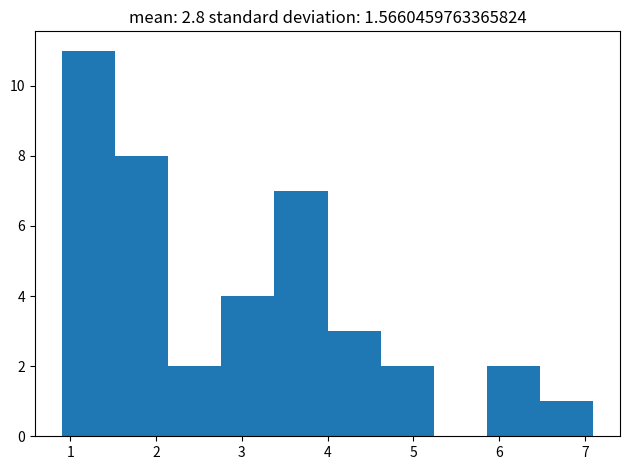

Reading left to right, transcribe this chart: for each bar, give the range it covers on the x-axis and its height. Neither the bar edges nor the heights are printed on the chart, so give them approximately, as read against the axes.

0.90 to 1.52: 11
1.52 to 2.14: 8
2.14 to 2.76: 2
2.76 to 3.38: 4
3.38 to 4.00: 7
4.00 to 4.62: 3
4.62 to 5.24: 2
5.24 to 5.86: 0
5.86 to 6.48: 2
6.48 to 7.10: 1